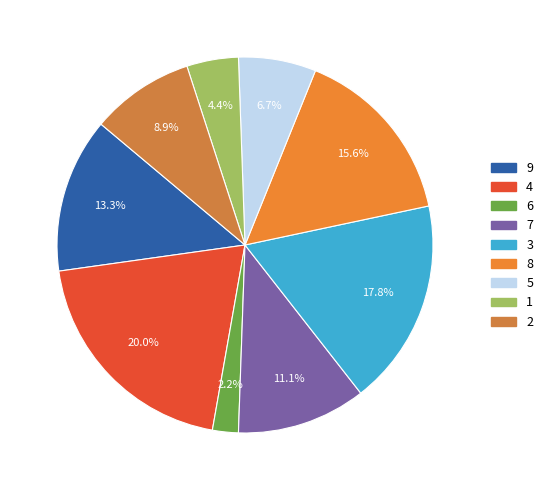

Rank the categories by value from lowest to highest.

6, 1, 5, 2, 7, 9, 8, 3, 4